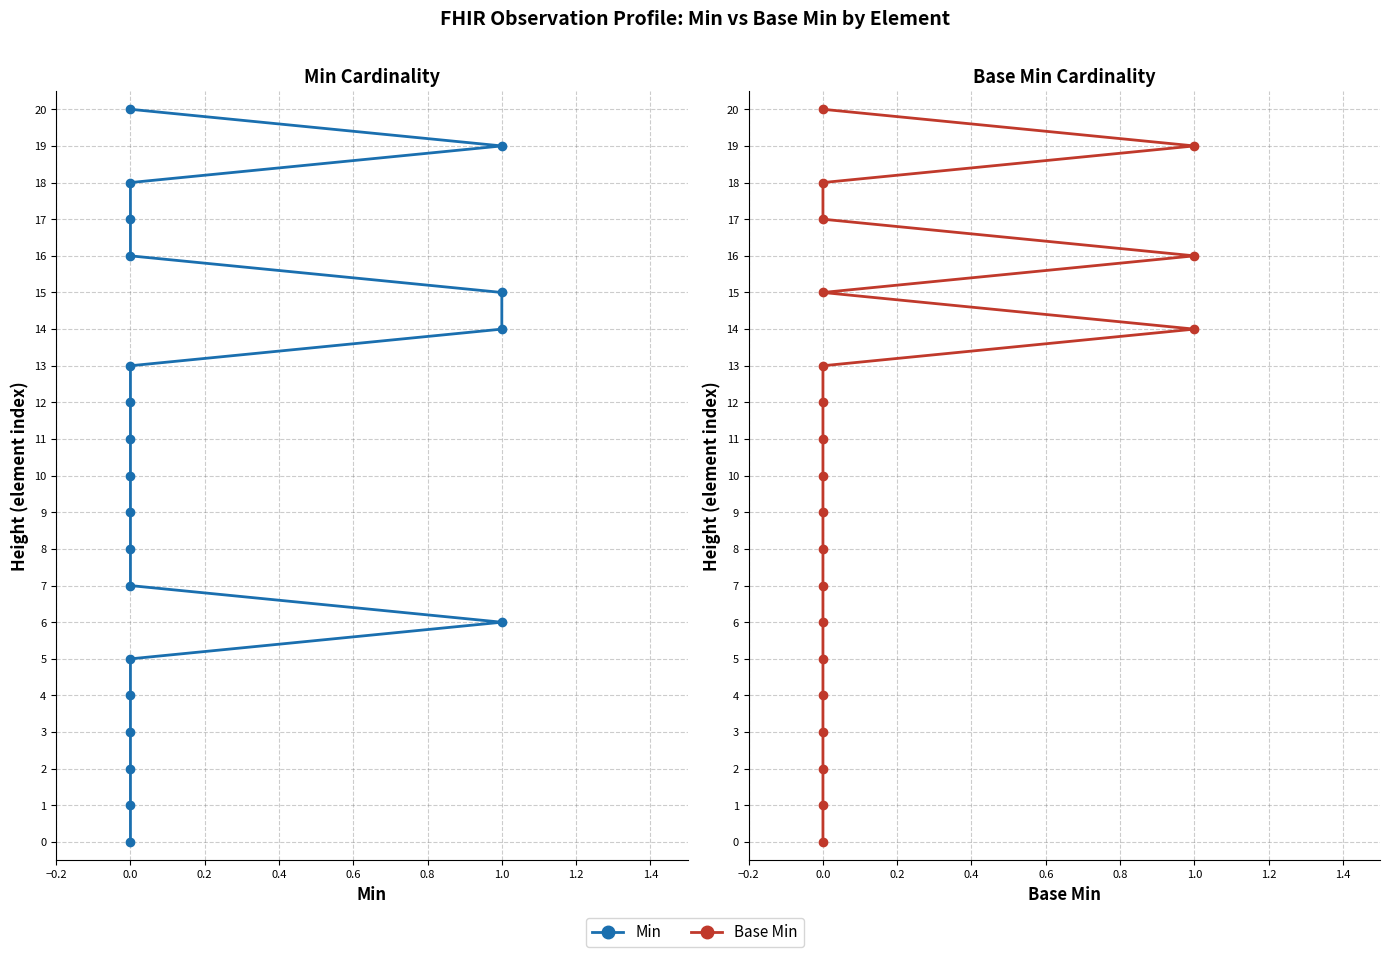

Which series has the widest spread of values?

Min